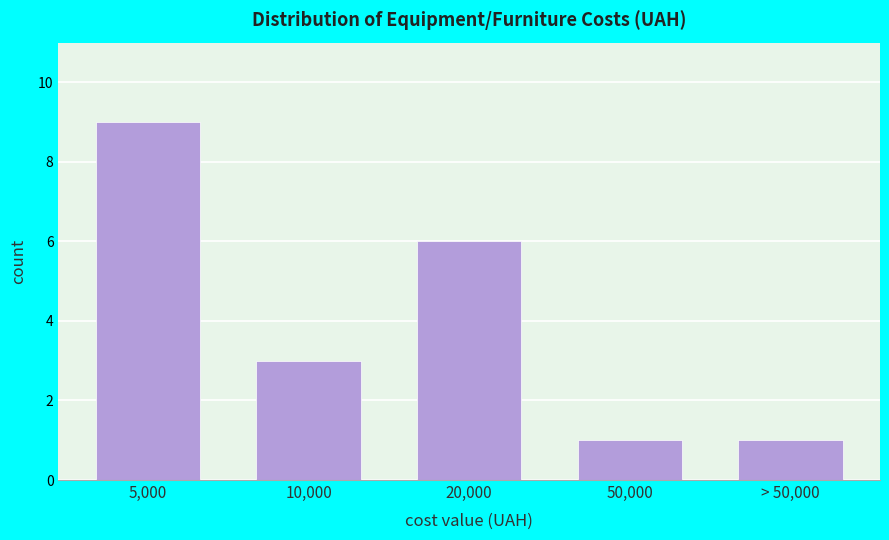

Reading right to left, list all the values displayed in this chart.

1	1	6	3	9